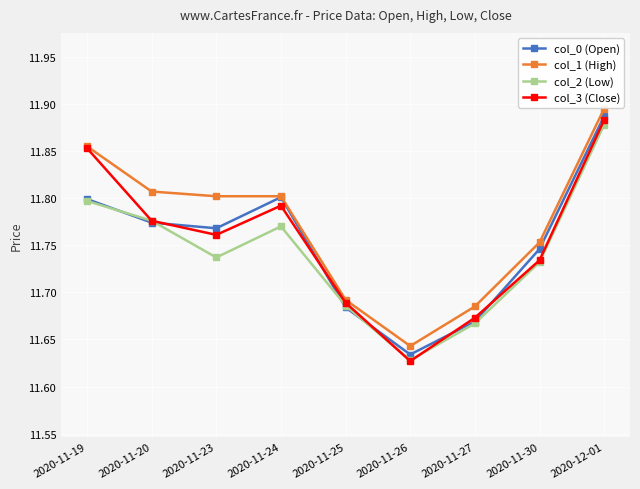

At which label is col_2 (Low) closest to 11?

2020-11-26